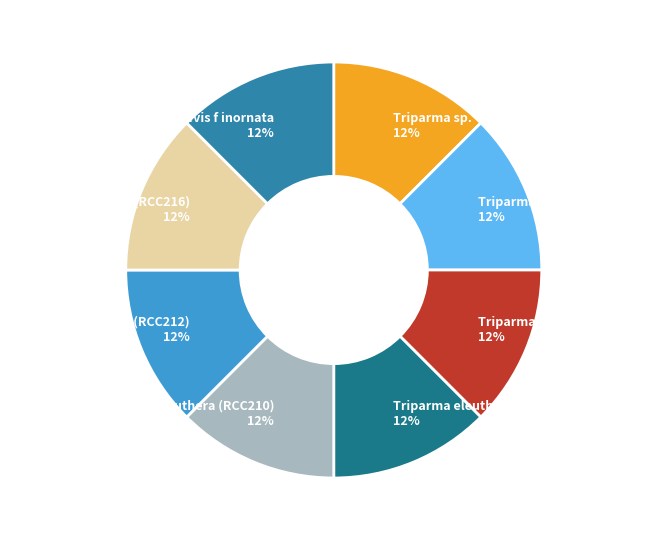

What is the ratio of the value at Triparma pacifica (RCC206) to the value at Triparma pacifica (RCC216)?

1.0